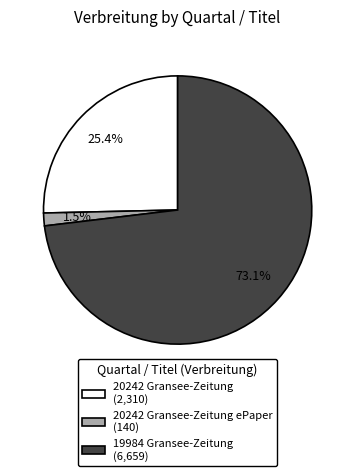

Is there any slice that represents more than half of the pie?

Yes